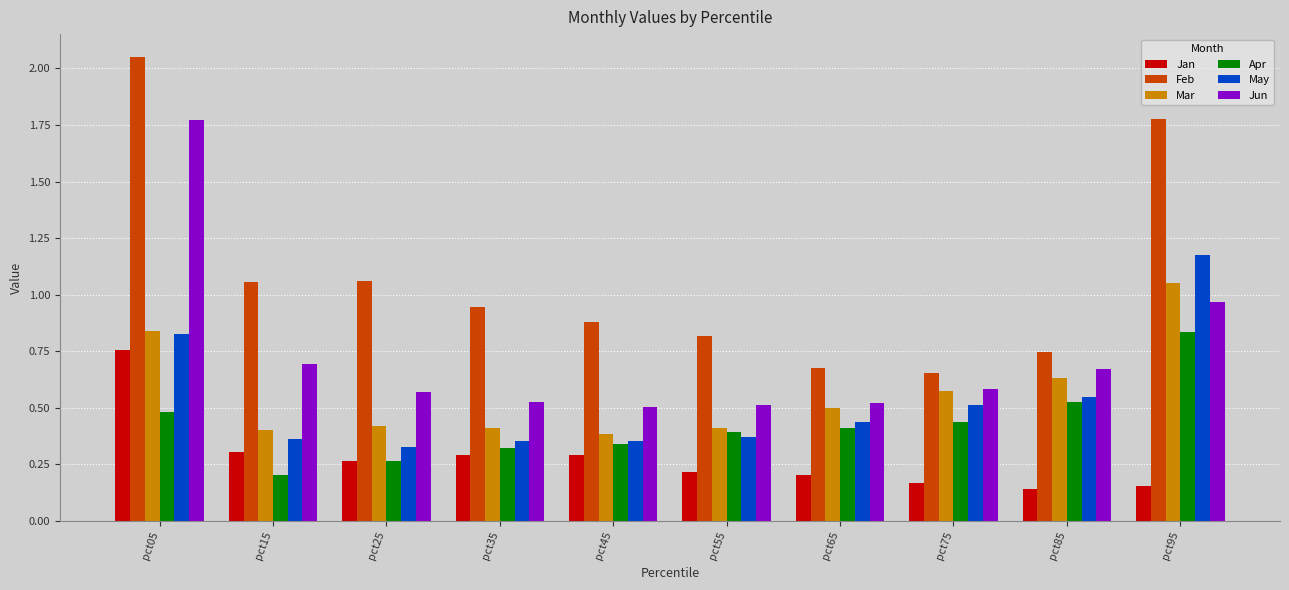

Which category has the highest value across all series?

pct05